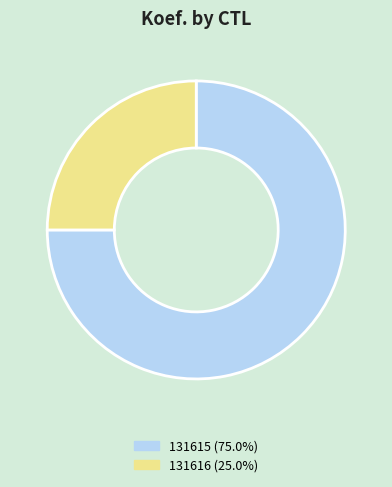

Rank the categories by value from lowest to highest.

131616, 131615